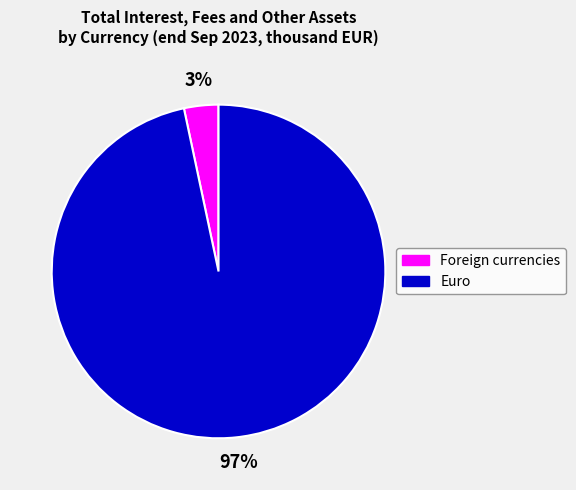

To the nearest percent, what is the average slice percentage?

50%